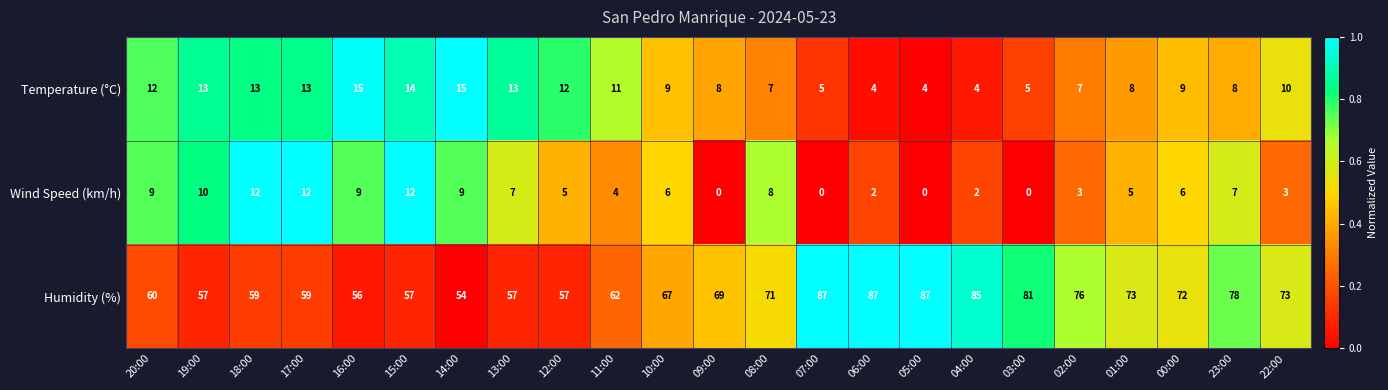

What is the average value of the Temperature (°C) series?

10